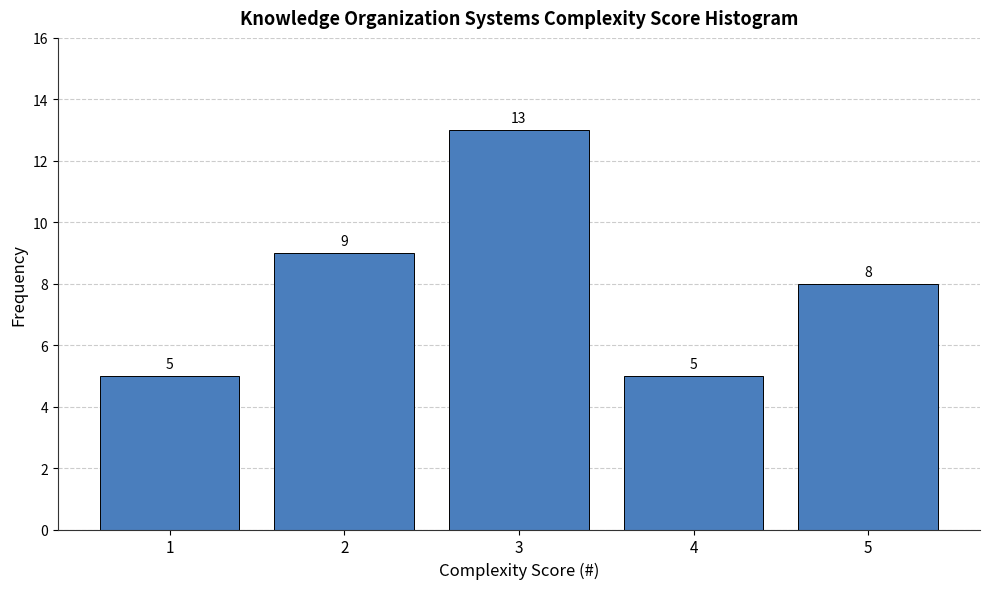

Reading left to right, what are all the values shown in this chart?

1=5	2=9	3=13	4=5	5=8